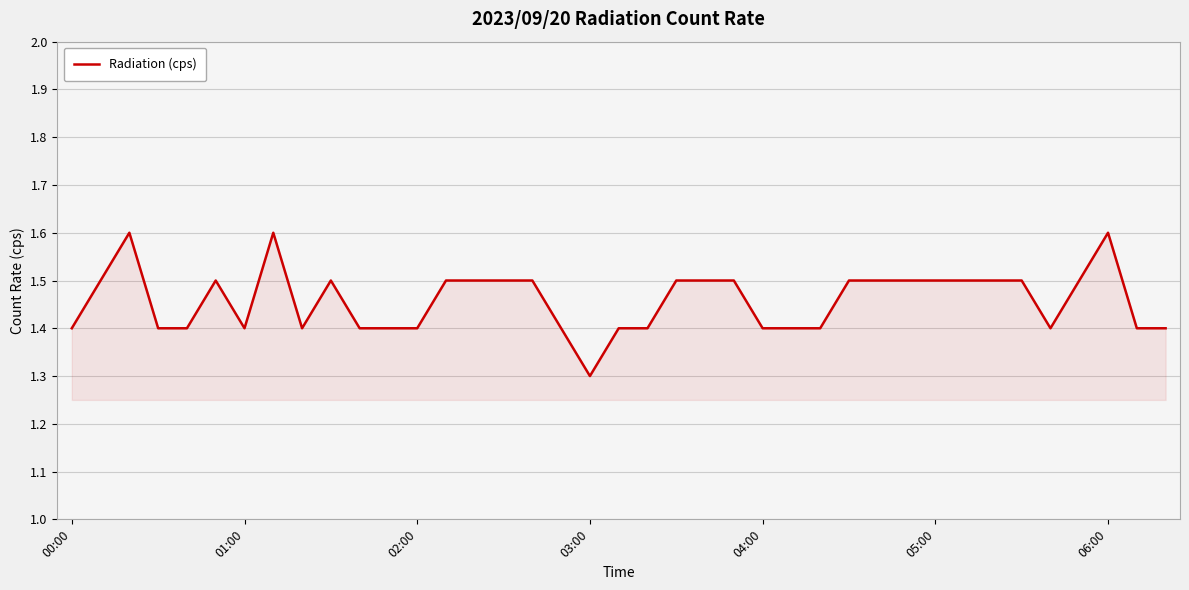

Does the chart display data point markers on the line(s)?

No